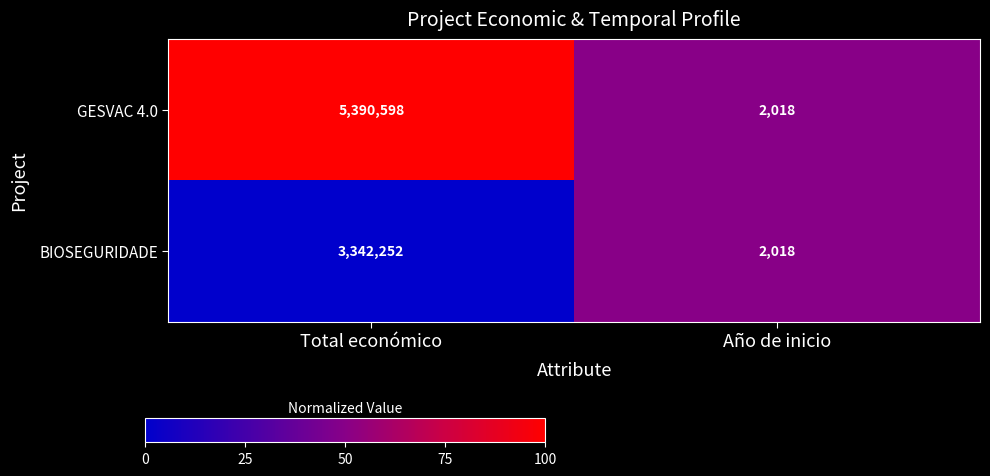

The GESVAC 4.0 series shows 2018 at Año de inicio. True or false?

True